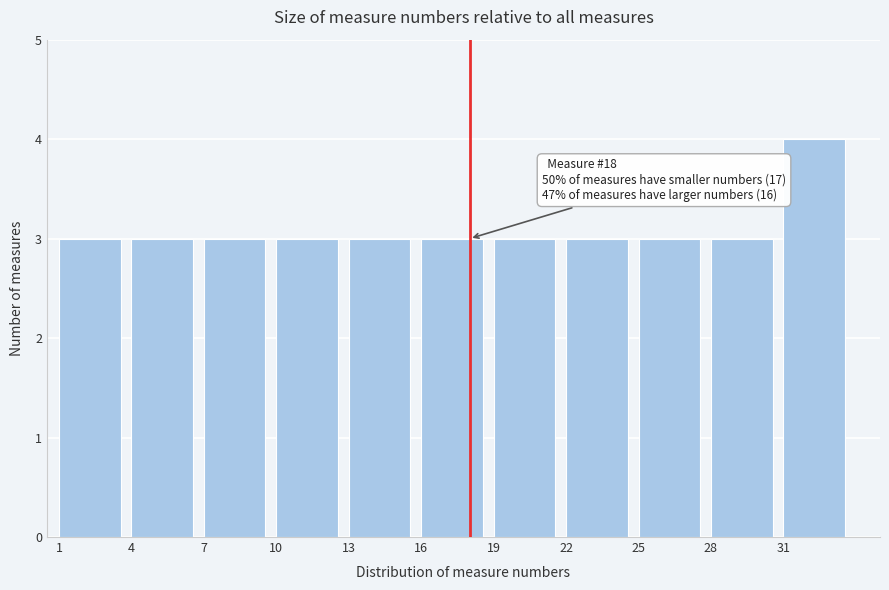

Over which range of the x-axis is the bar tallest?

31 to 34